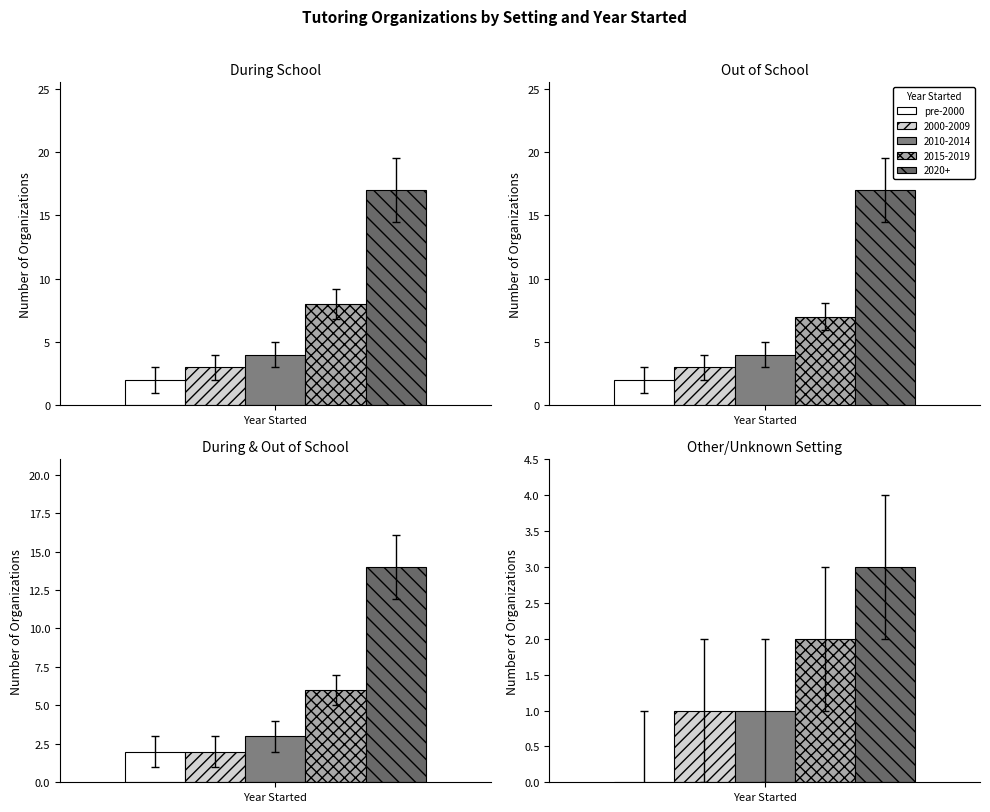

Which series has the widest spread of values?

during_school